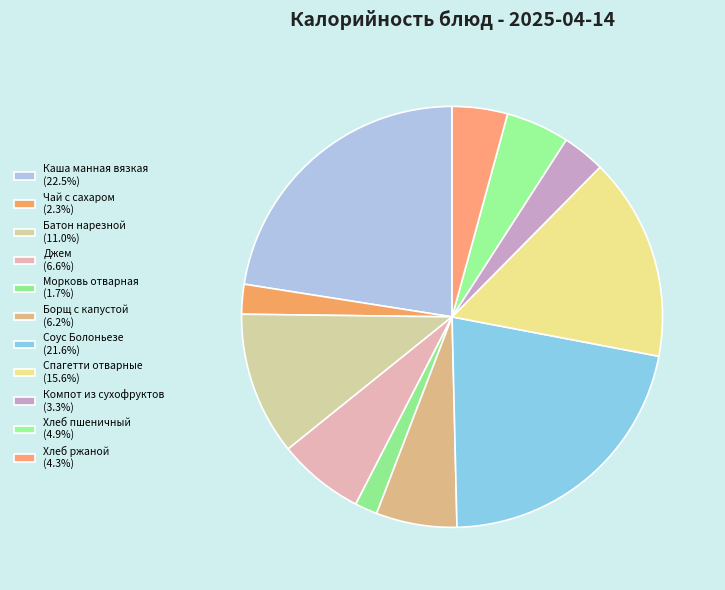

Does any single category account for the majority?

No